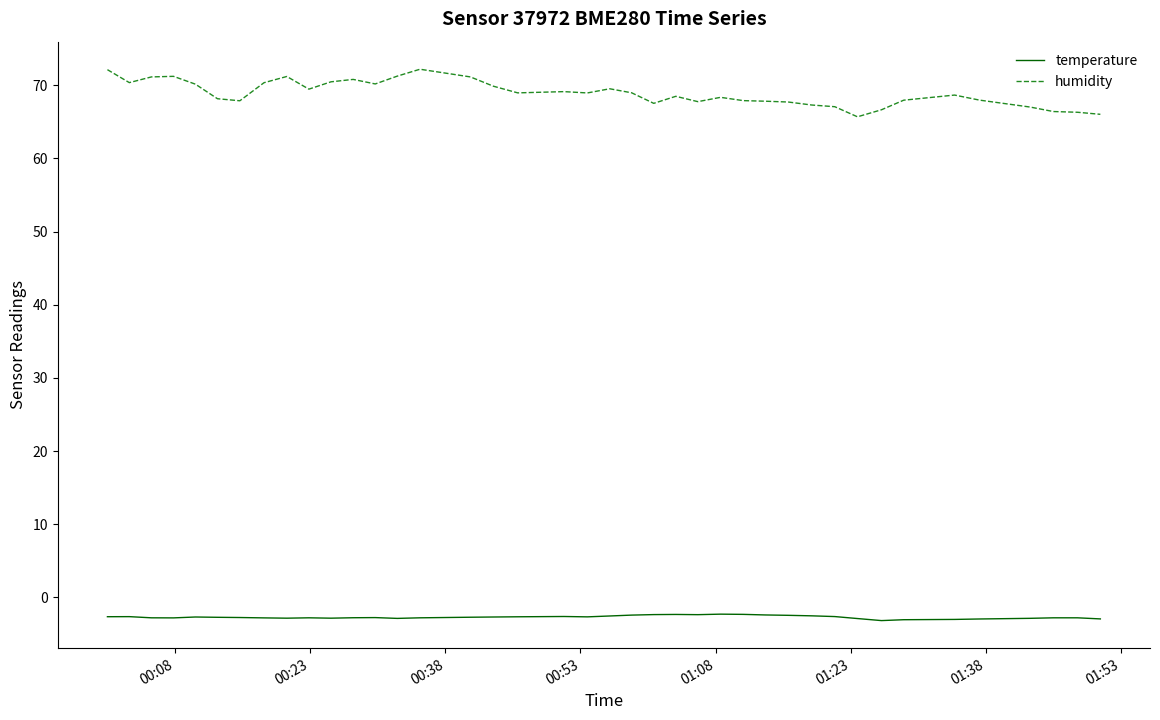

What is the minimum value shown in the chart?

-3.2